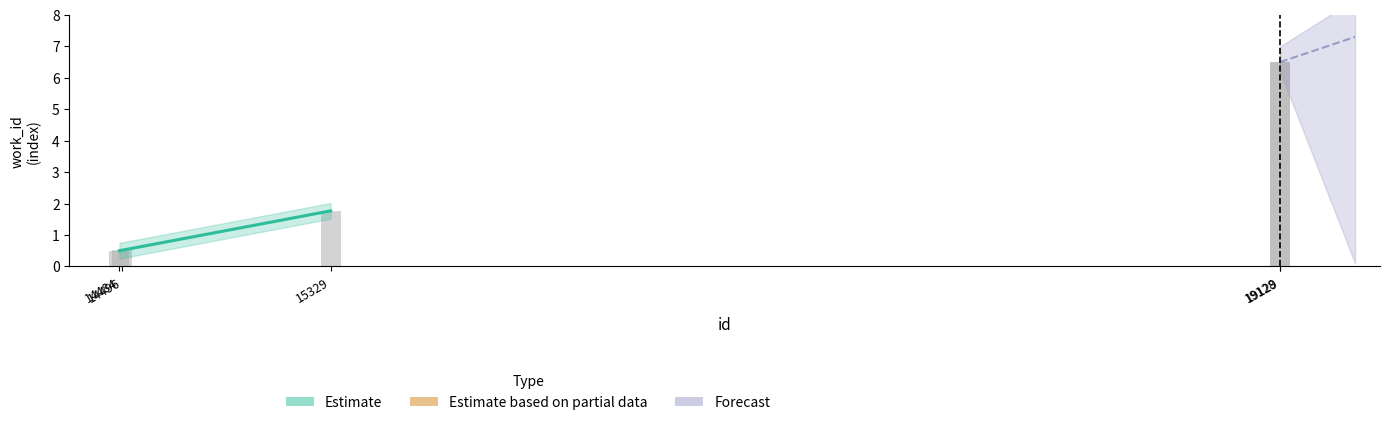

What is the minimum value shown in the chart?

0.5